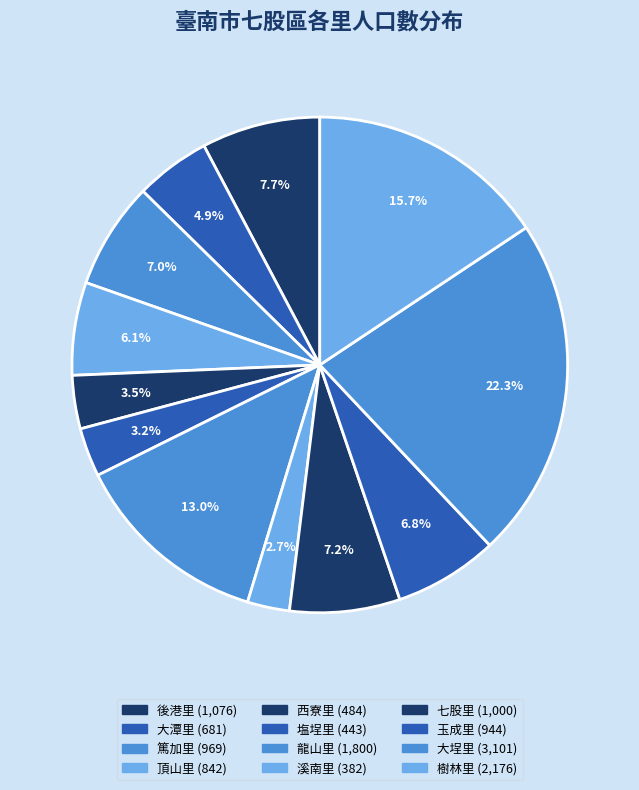

To the nearest percent, what percentage of the pie is 溪南里?

3%